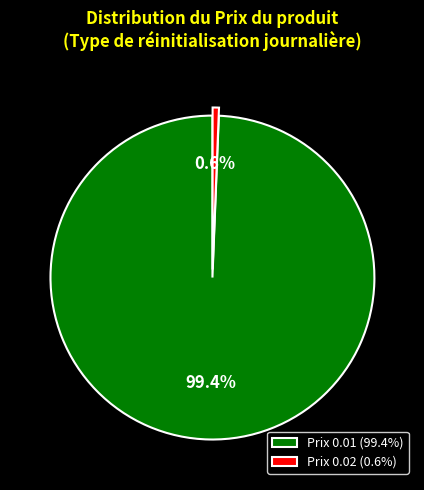

What portion of the pie excludes Prix 0.01 (99.4%)?

0.6%